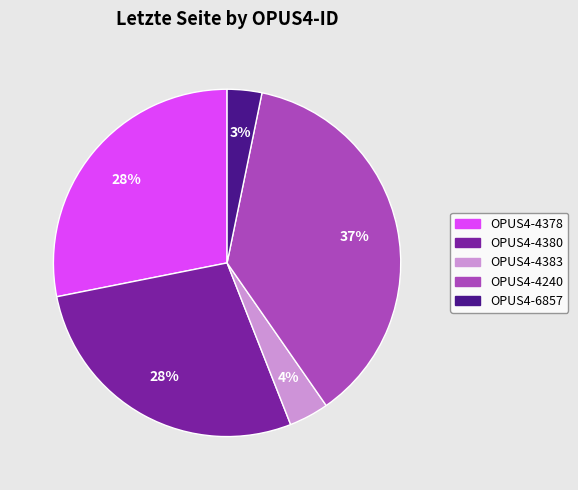

To the nearest percent, what portion does OPUS4-4240 represent?

37%